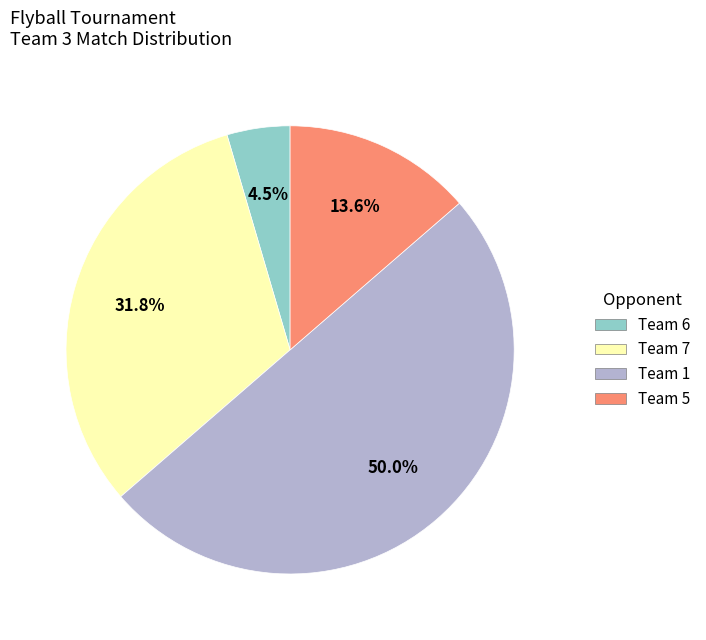

Count the number of slices in the pie.

4